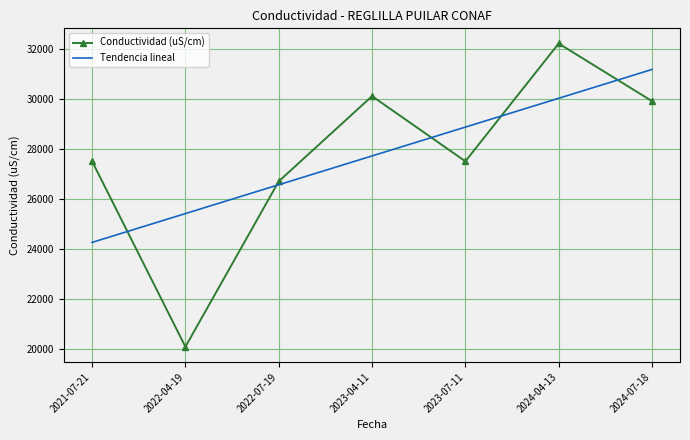

The value of Conductividad (uS/cm) at 2021-07-21 is 27500.0. True or false?

True